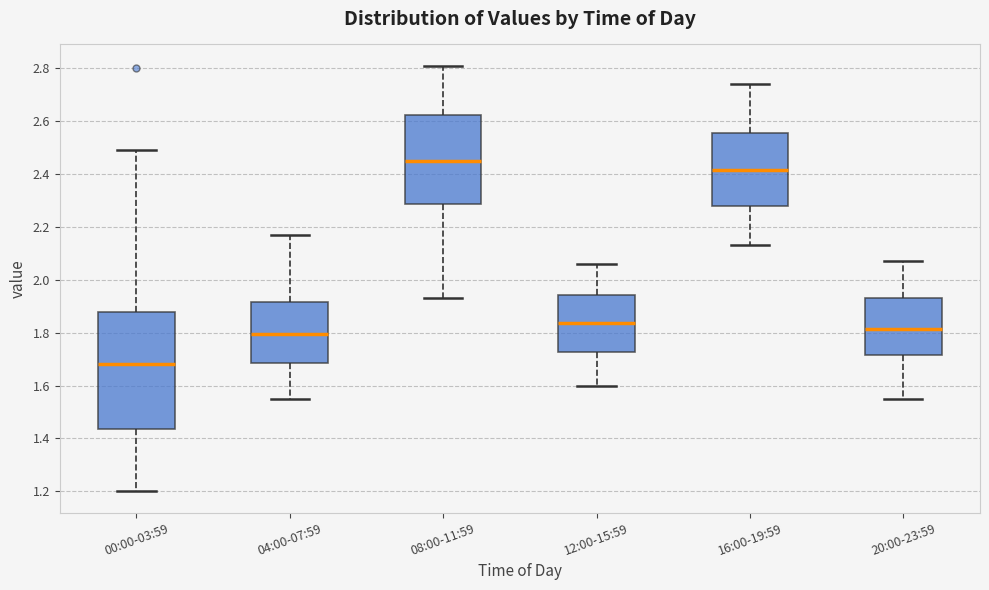

Comparing the boxes themselves (not the whiskers), which one is the tallest?

00:00-03:59